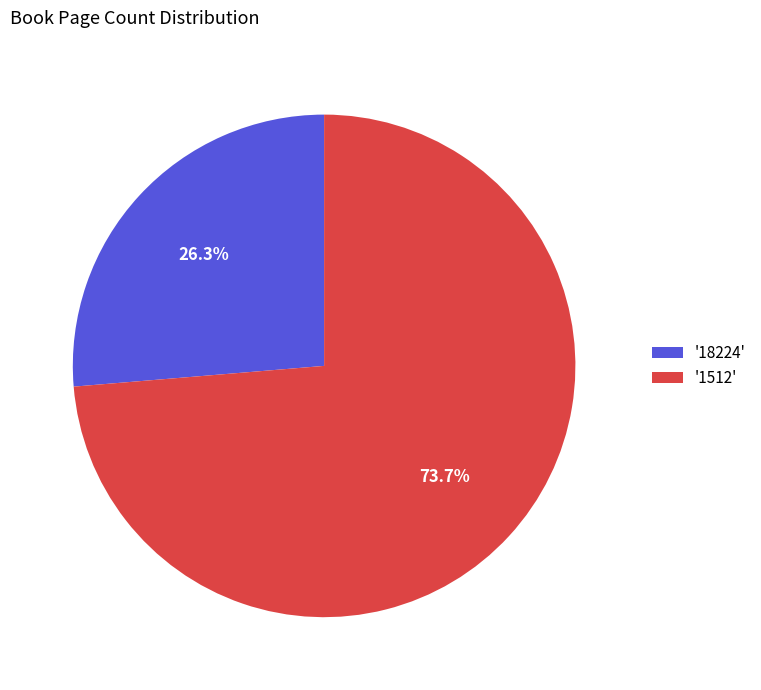

Rank the categories by value from lowest to highest.

'18224', '1512'